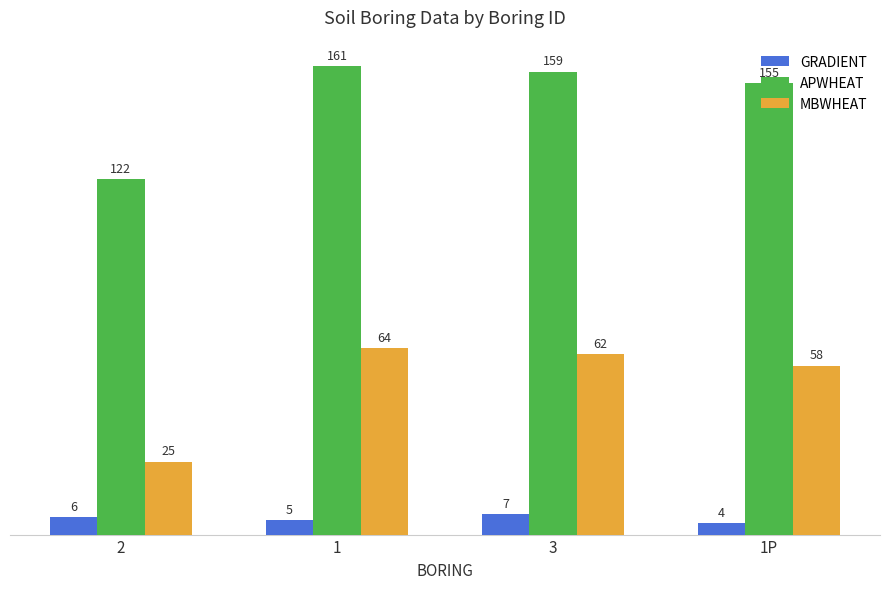

At how many categories does at least one series exceed 121?

4